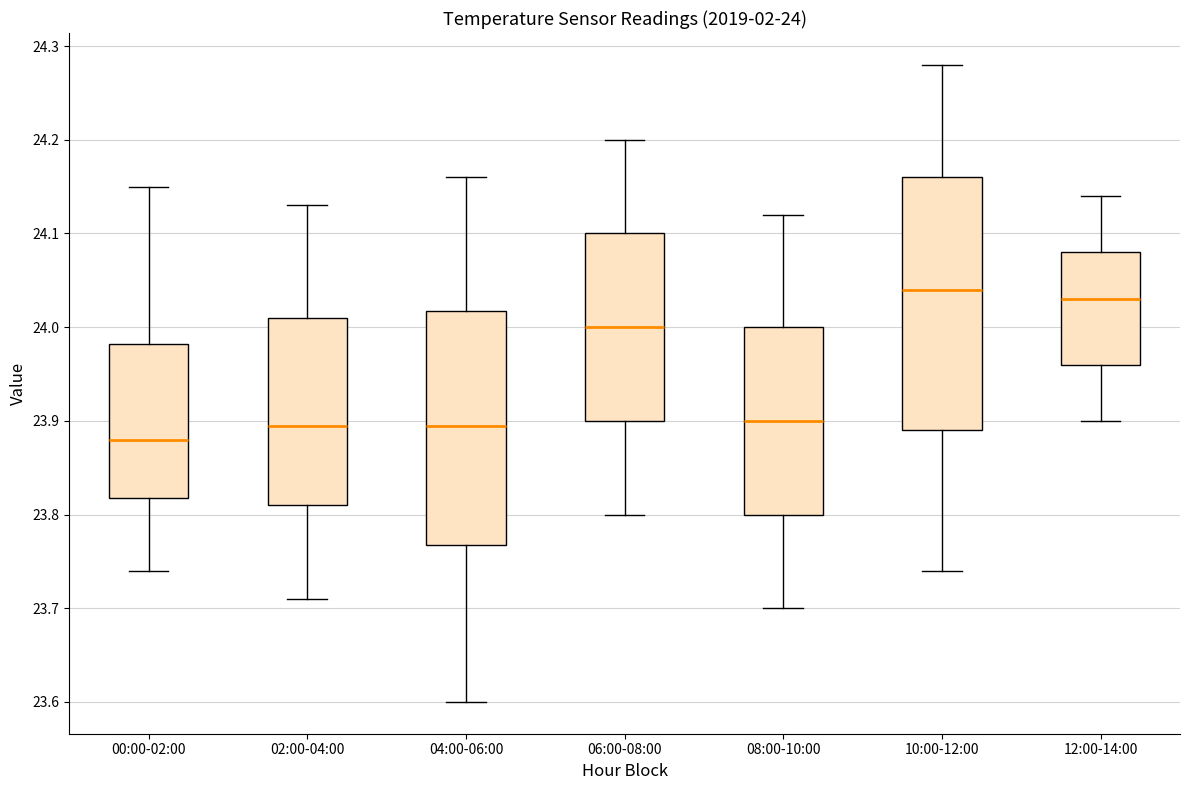

Which box is the tallest, from its lower edge to its upper edge?

10:00-12:00